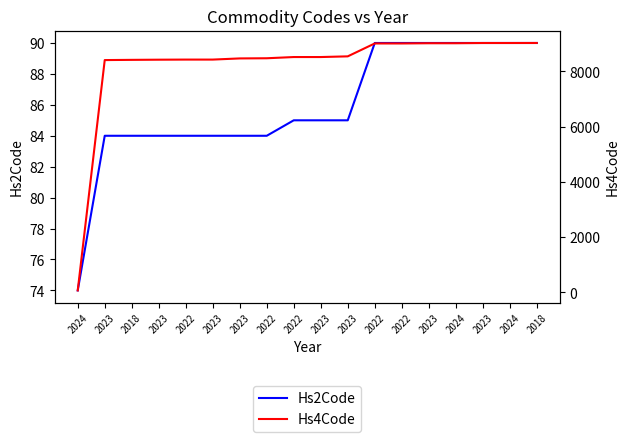

Count the number of data series in this chart.

2